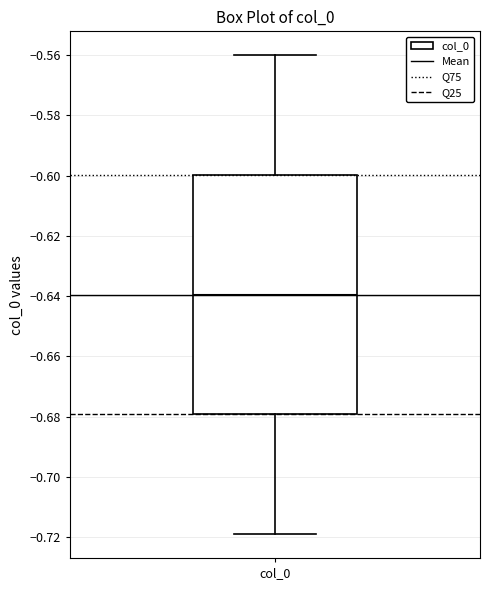

Transcribe this box plot: give where the median line is, the range the box spans, and where the two whiskers end, as read against the y-axis. The values are not printed on the chart, so give them approximately, as read against the axis.

median -0.64, box -0.68 to -0.60, whiskers -0.72 to -0.56